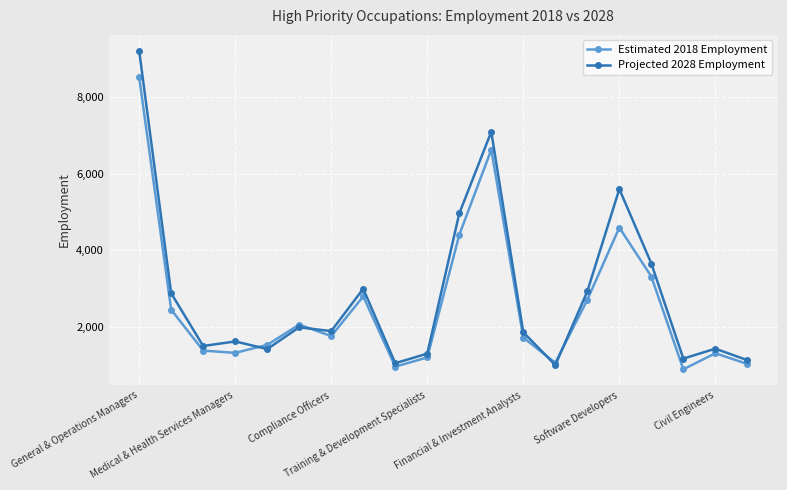

True or false: Estimated 2018 Employment has more than 0 interior local peaks.

True